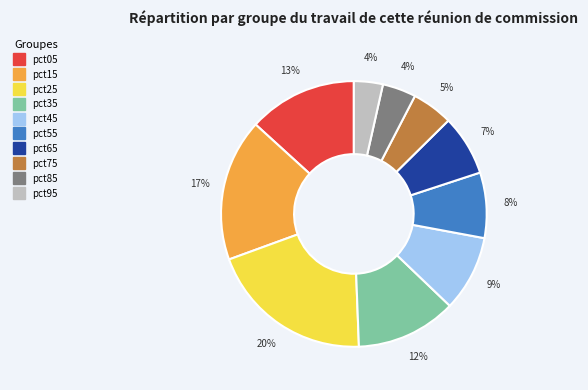

Count the number of slices in the pie.

10